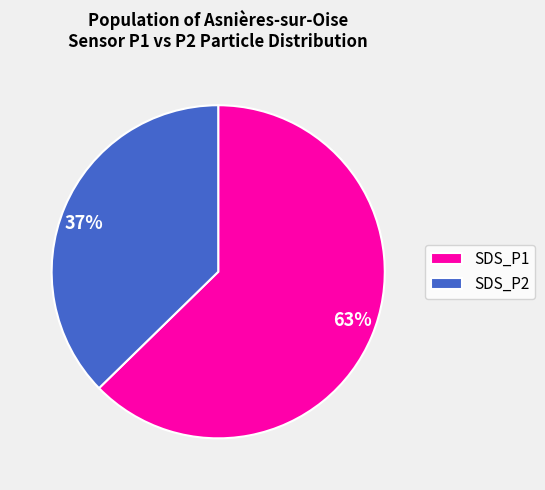

Approximately how many times larger is the value at SDS_P2 compared to SDS_P1?

0.6